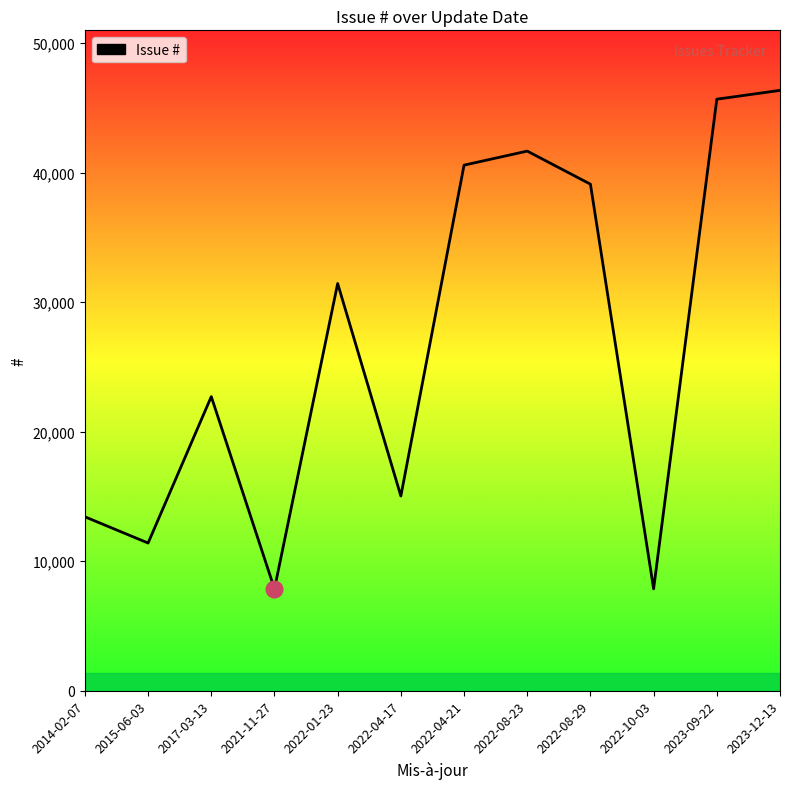

How many categories are shown in the chart?

12